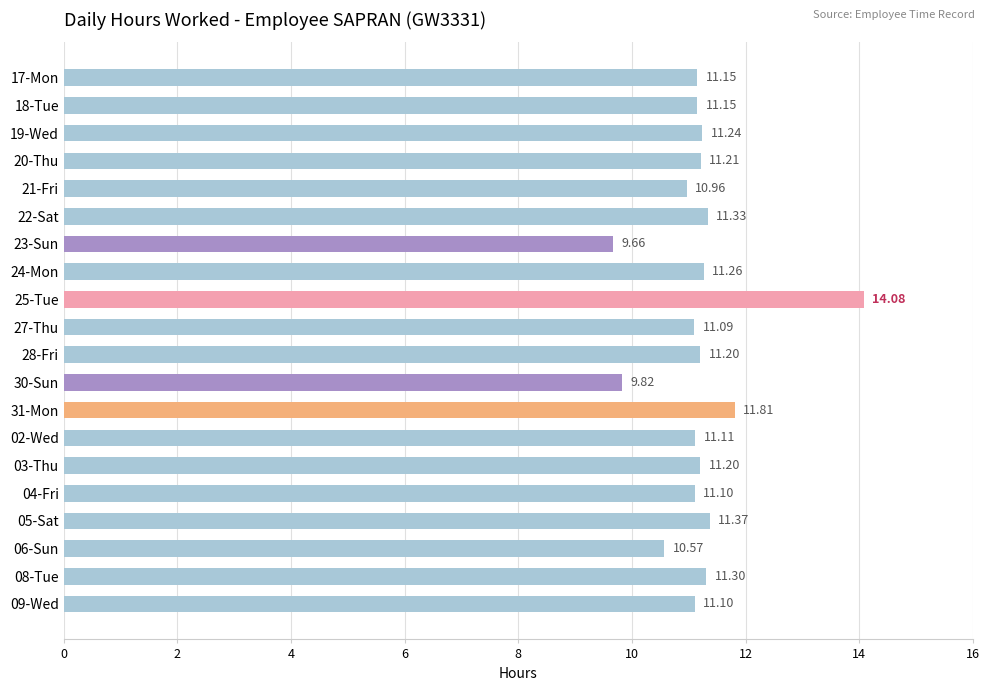

What is the difference between the maximum and second lowest values?

4.3